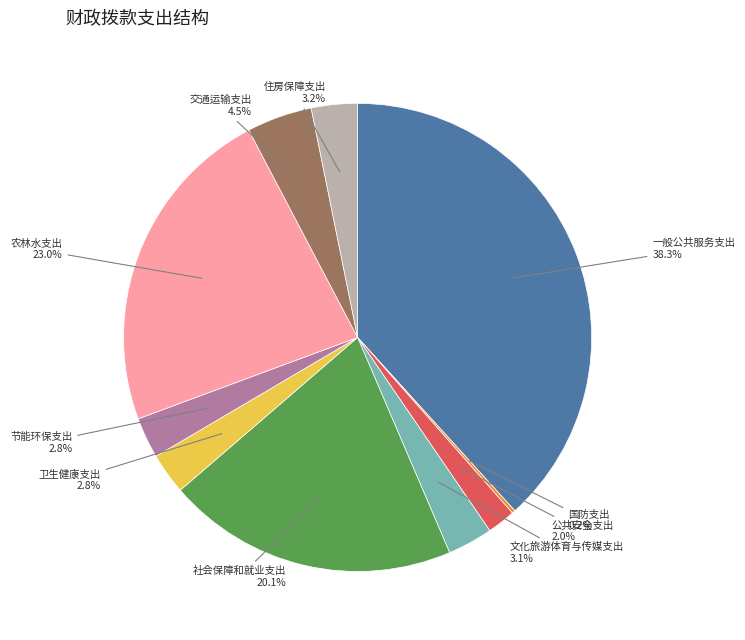

Is there any slice that represents more than half of the pie?

No